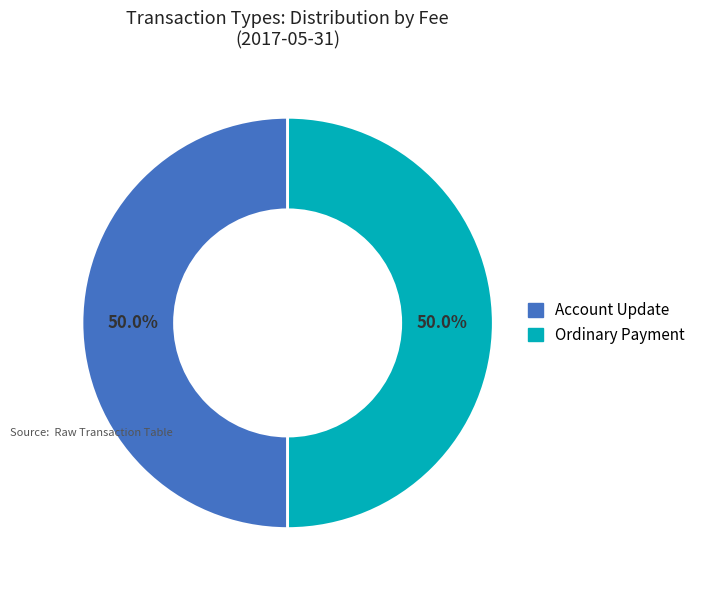

Combined, do Ordinary Payment and Account Update account for over 50%?

Yes